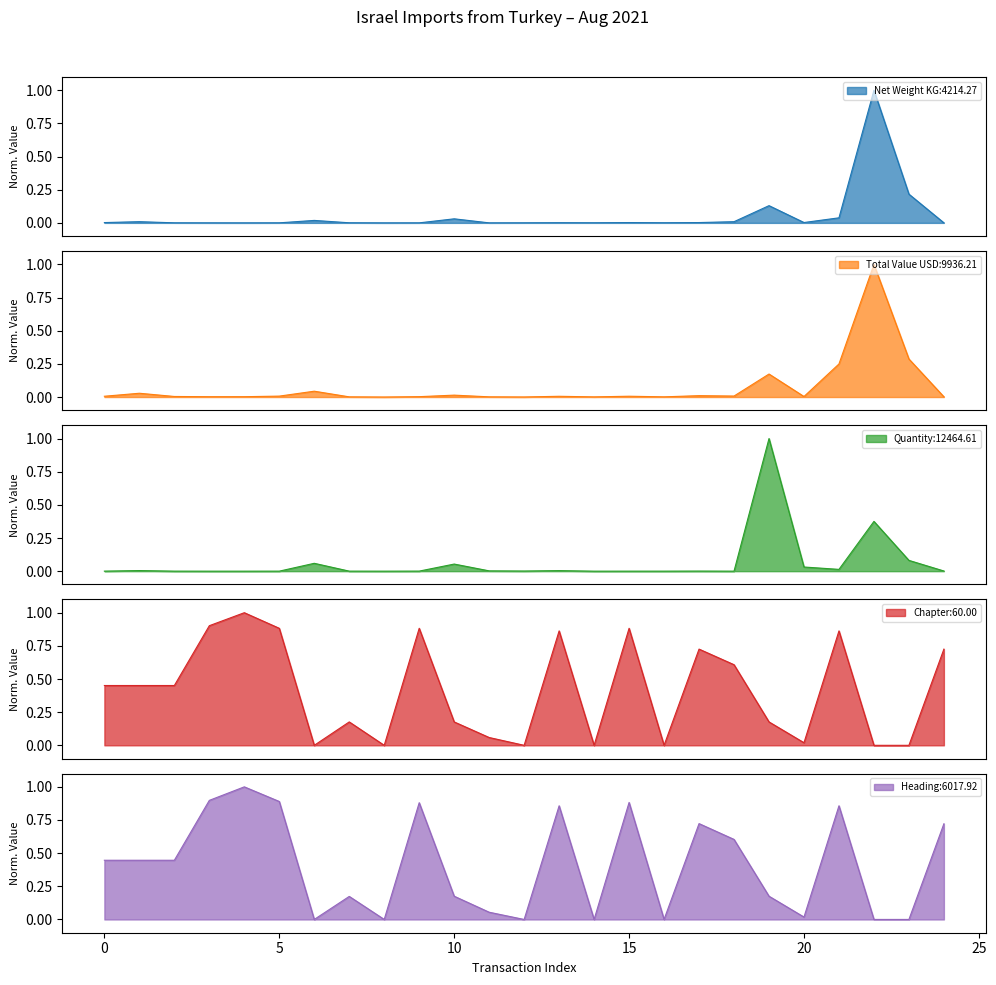

What is the average value of the Chapter series?

0.4